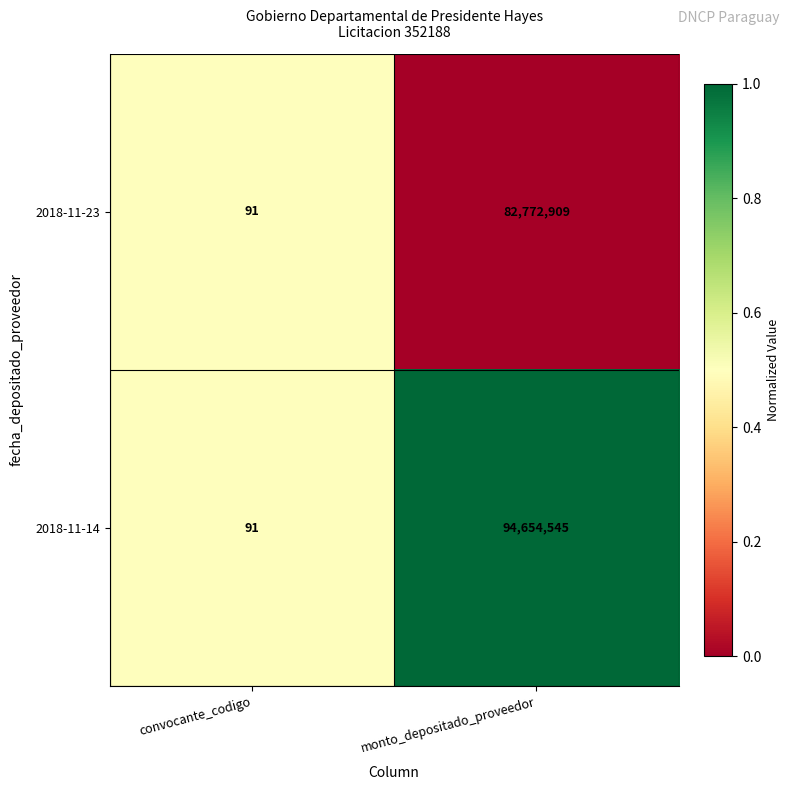

What is the spread (max minus min) of values at monto_depositado_proveedor?

11881636